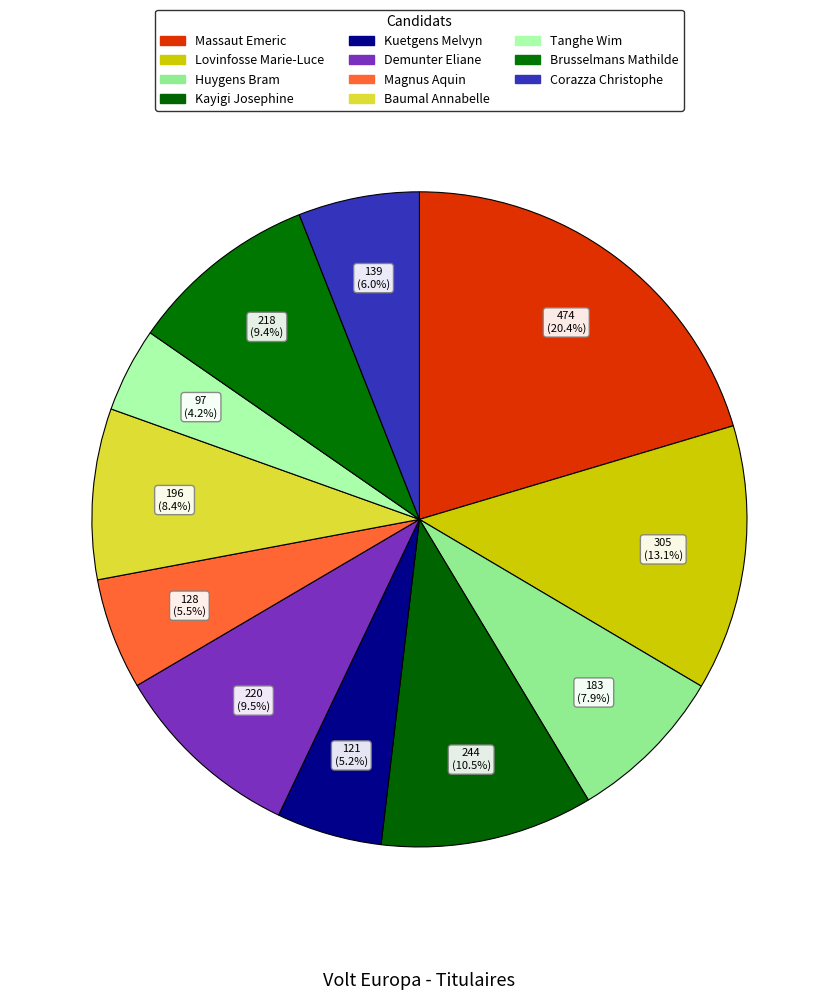

To the nearest percent, what is the average slice percentage?

9%